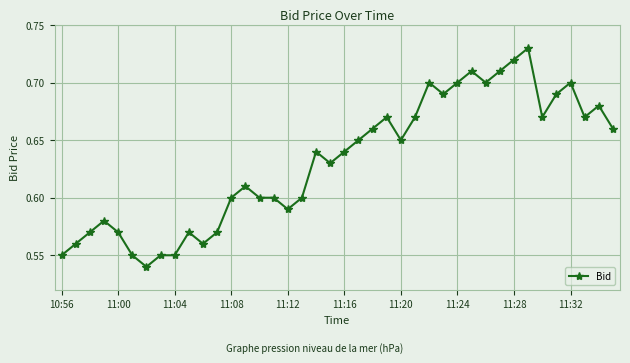

How many values are between 0 and 1?

40